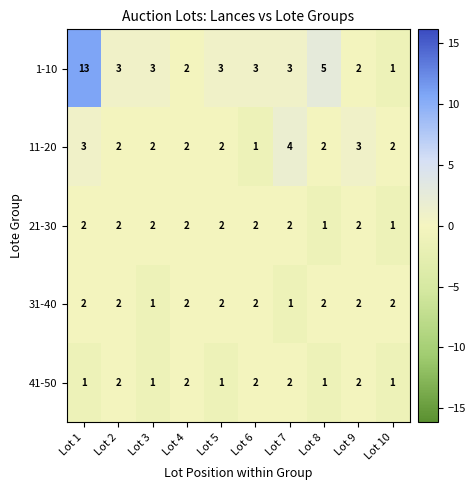

Which series has the largest total across all categories?

1-10